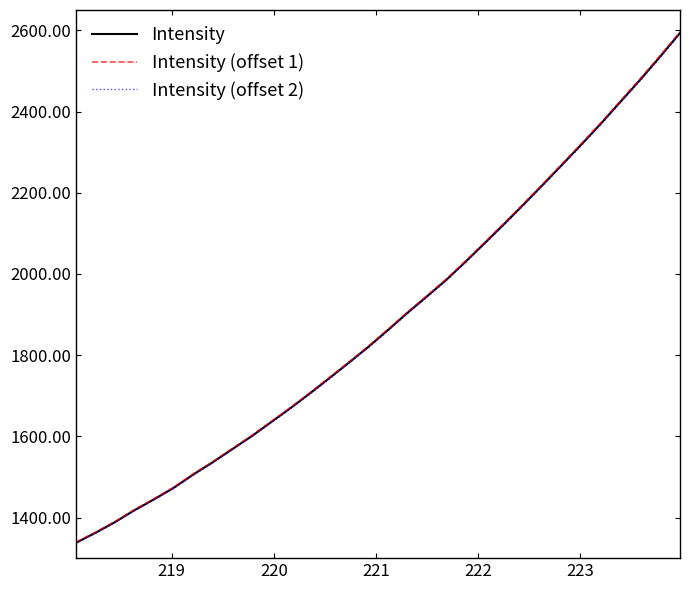

Which series has the largest range (max minus min)?

Intensity (offset 1)